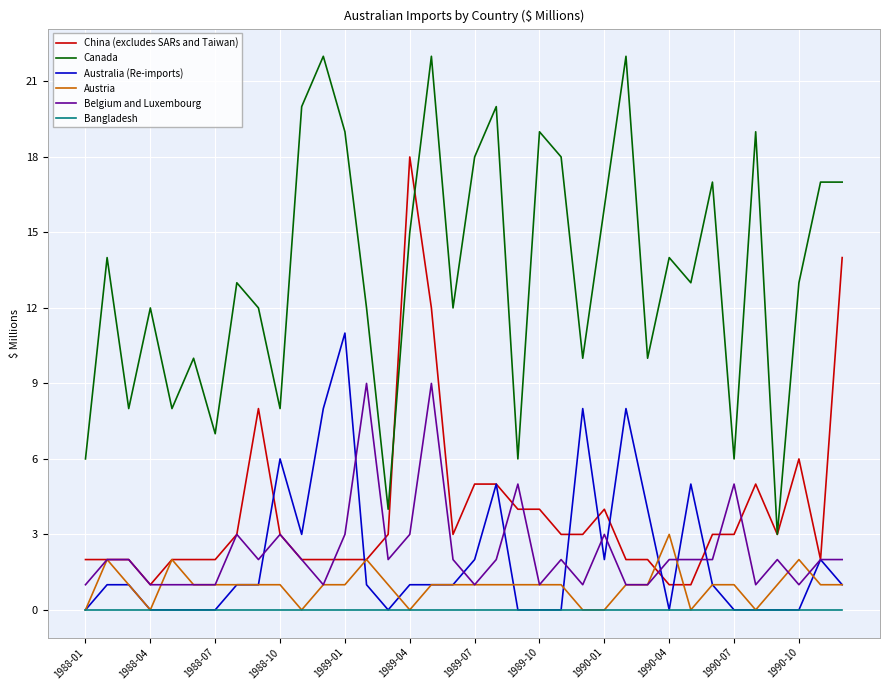

Rank the series by their maximum value, from lowest to highest.

Bangladesh, Austria, Belgium and Luxembourg, Australia (Re-imports), China (excludes SARs and Taiwan), Canada